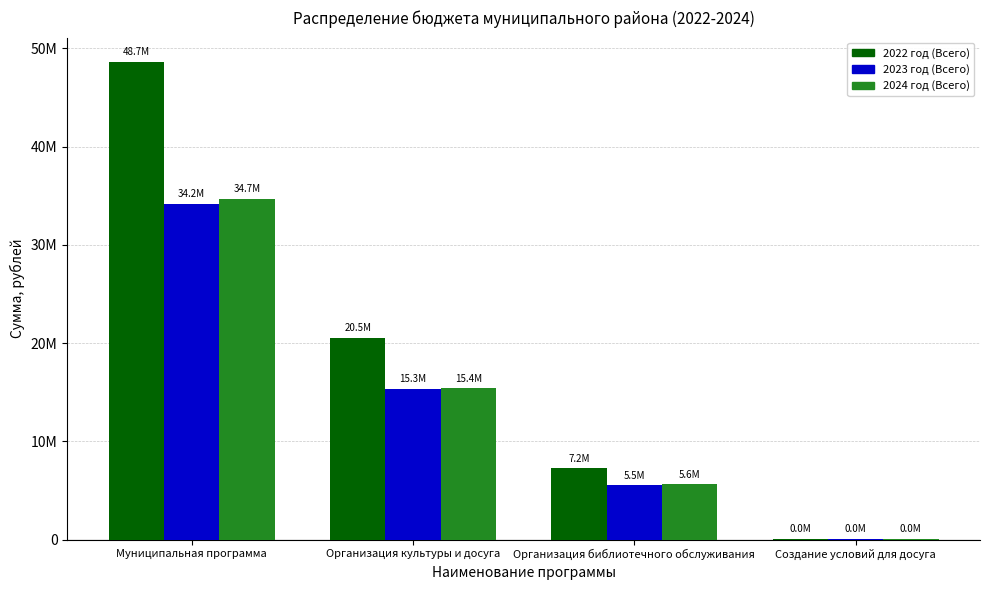

List the labels in order of 2024 год (Всего) value, smallest first.

Создание условий для досуга, Организация библиотечного обслуживания, Организация культуры и досуга, Муниципальная программа